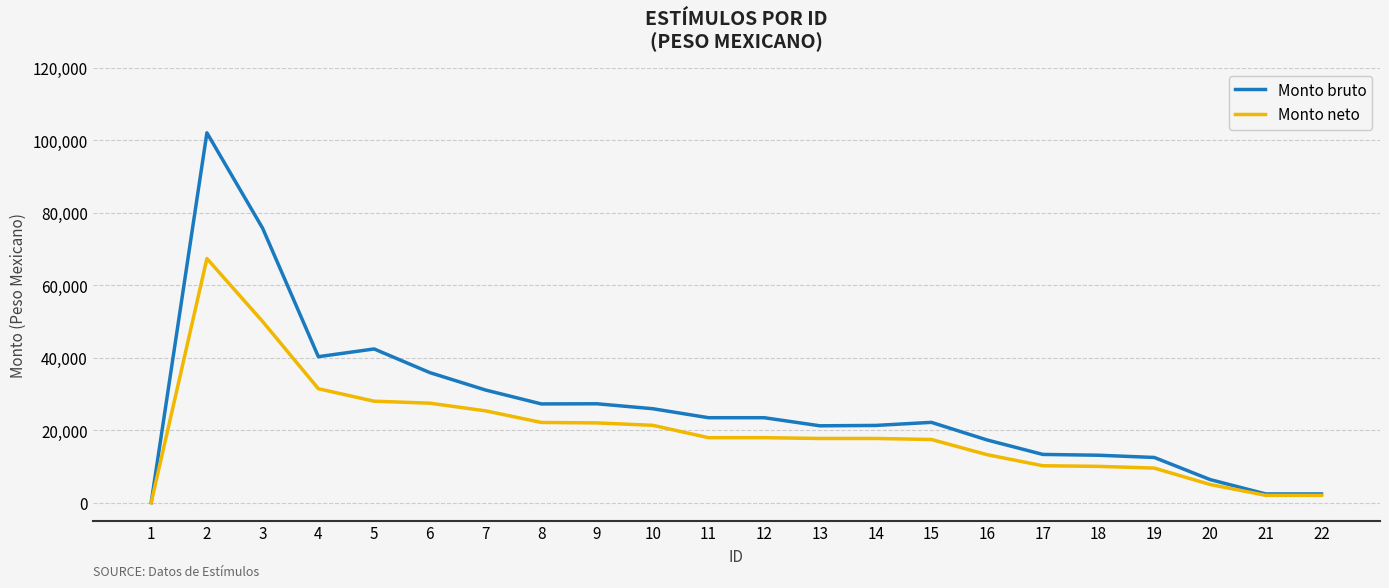

What is the difference between the maximum and second lowest values in the Monto neto series?

65394